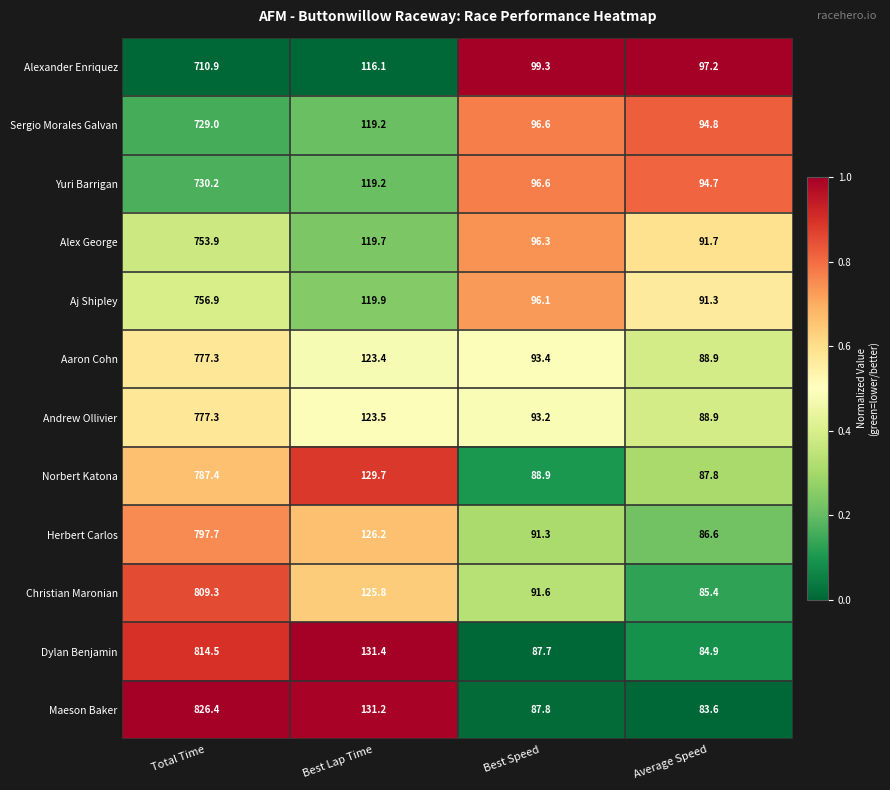

What is the difference between the second highest and minimum values in the Sergio Morales Galvan series?

24.4